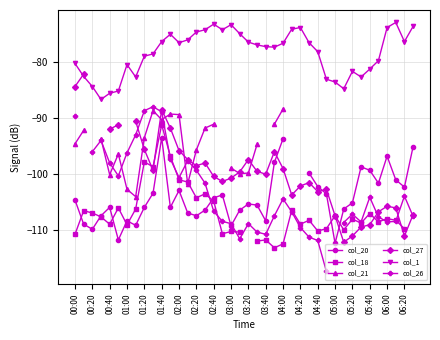

True or false: col_1 has more than 0 points higher than both neighbors.

True